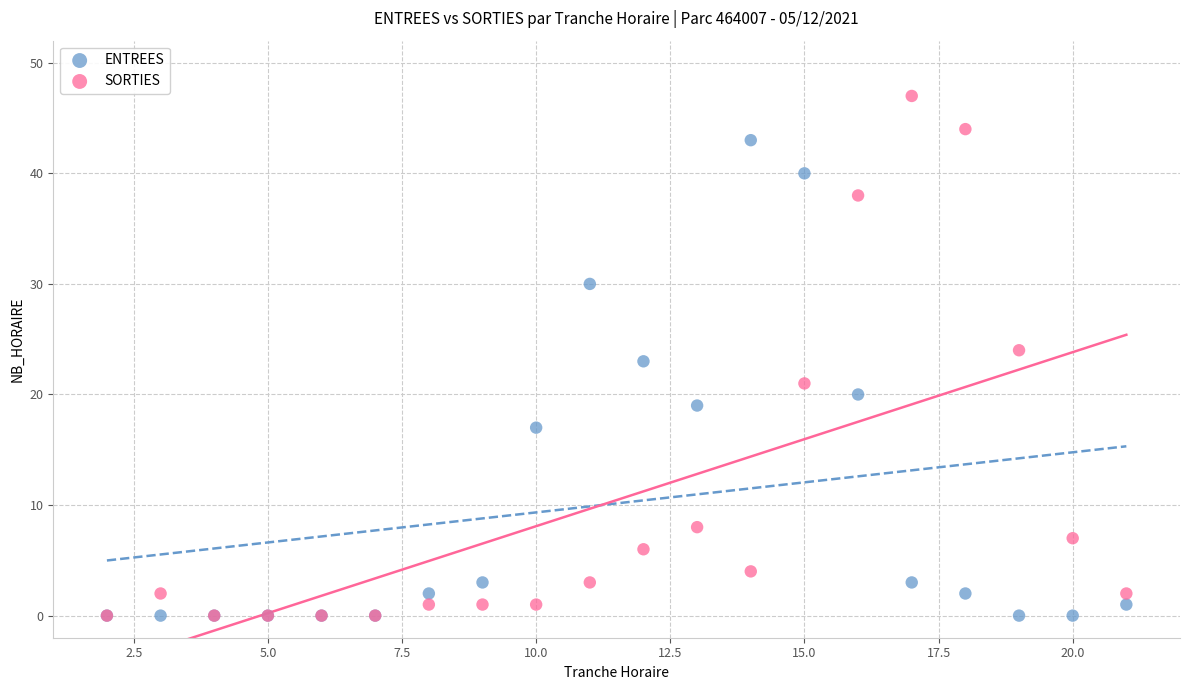

Which series has the widest spread of Y values?

SORTIES